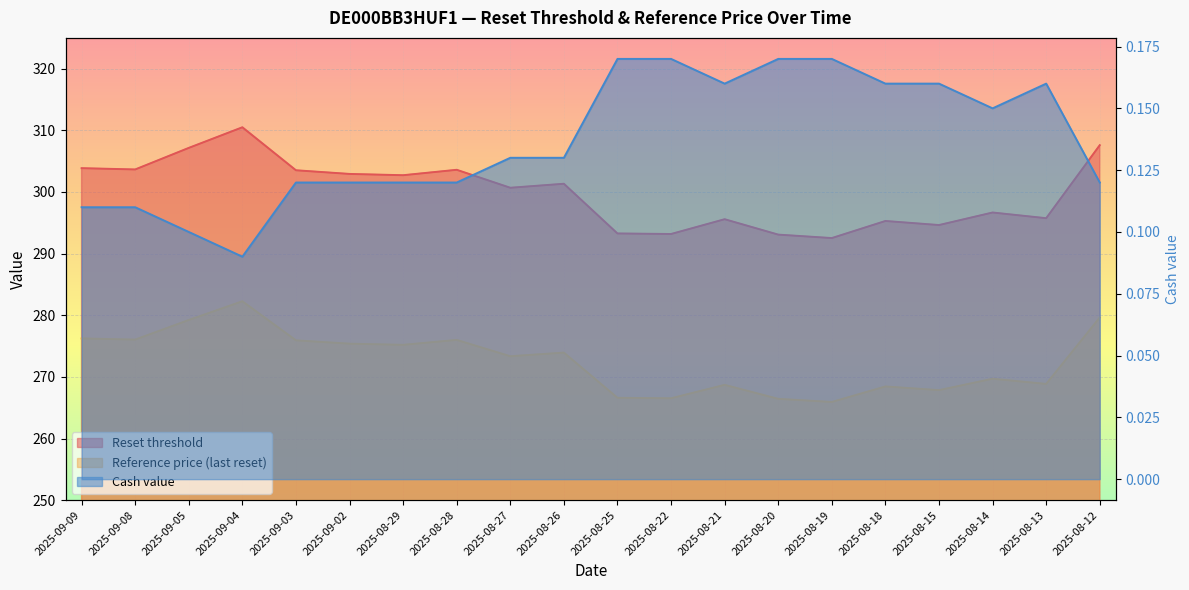

What is the total value across all series at 2025-08-18?

563.9